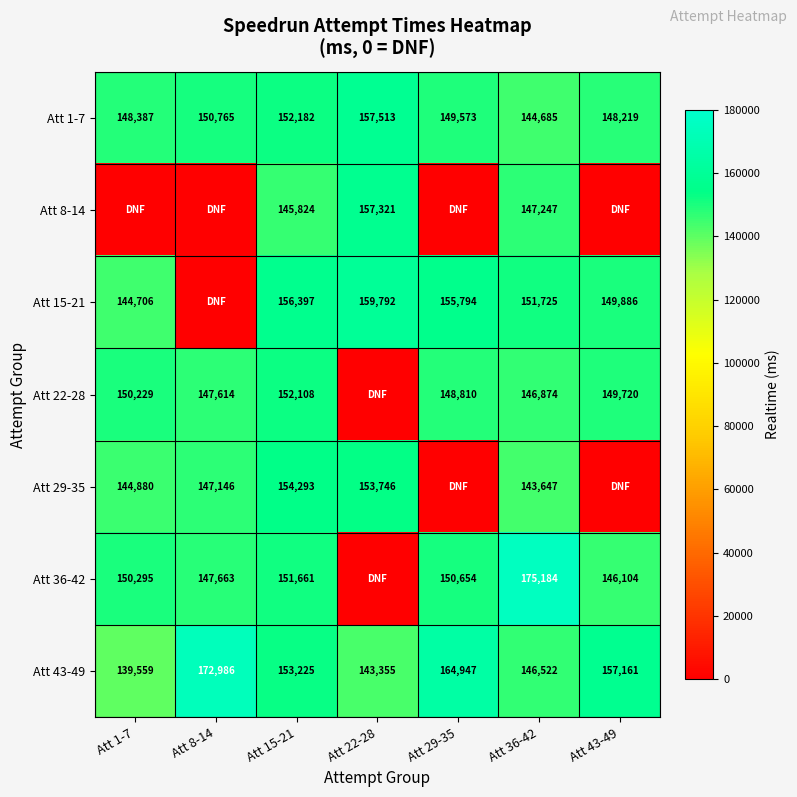

What is the total value across all series at Att 15-21?

1065690